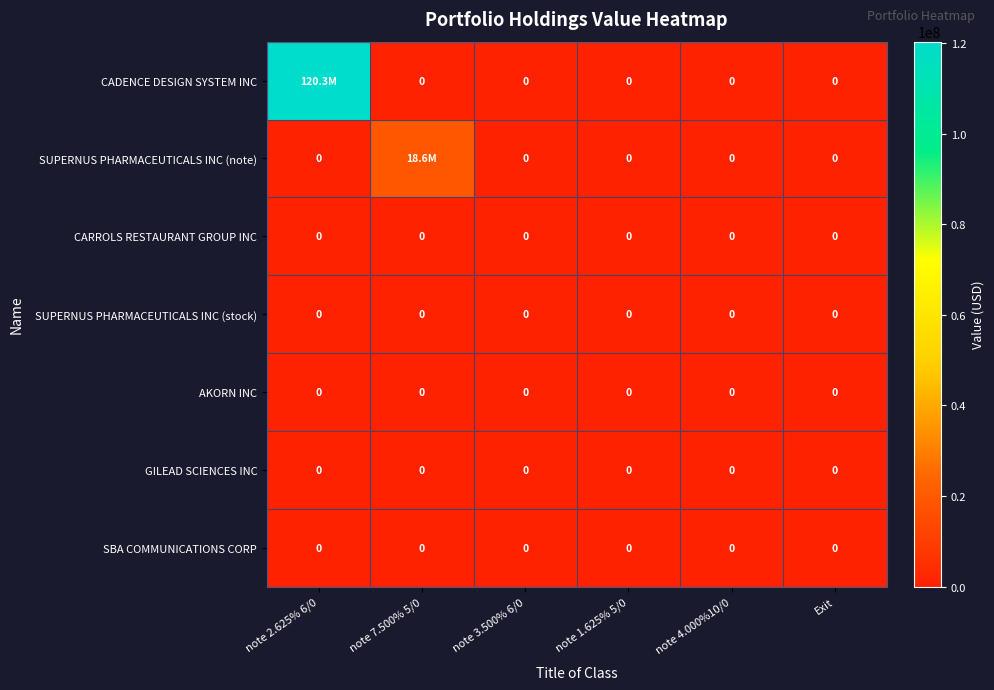

Between note 4.000%10/0 and Exit, which is larger?

note 4.000%10/0